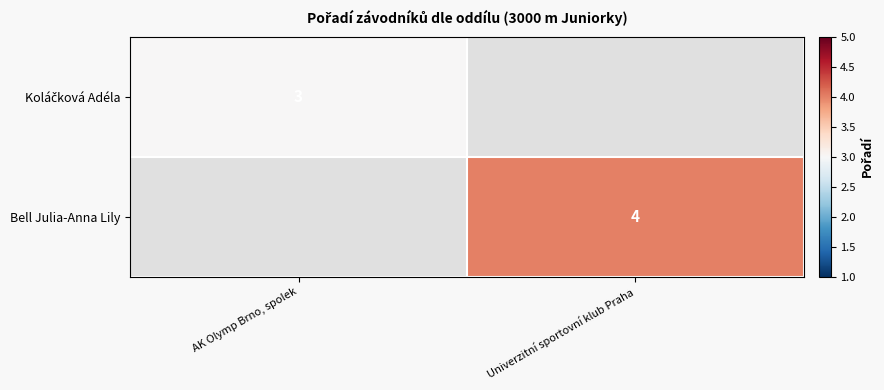

Is it true that Bell Julia-Anna Lily equals 3 at Univerzitní sportovní klub Praha?

False